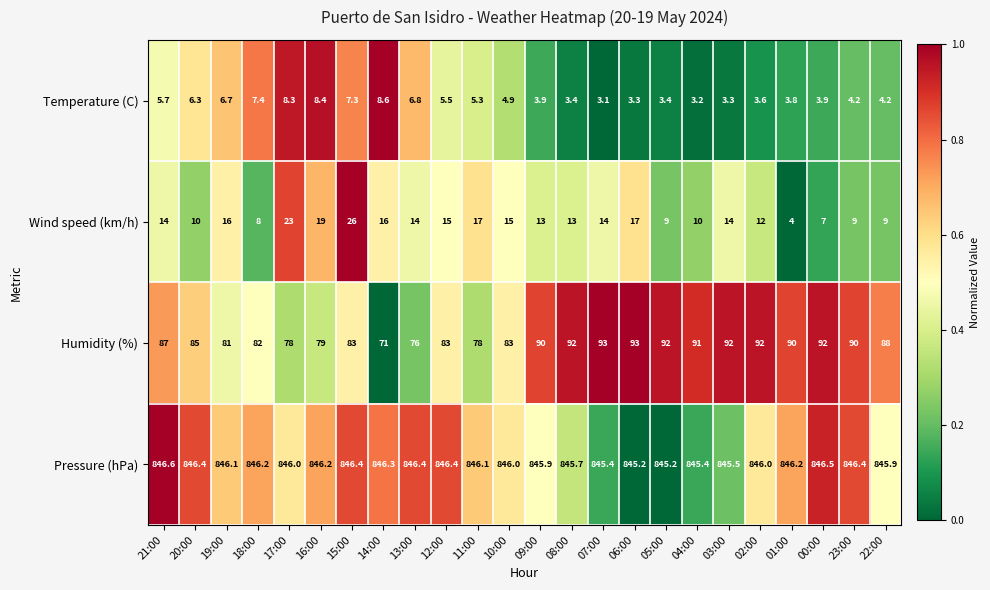

True or false: Humidity (%) has a value of 133.0 at 11:00.

False